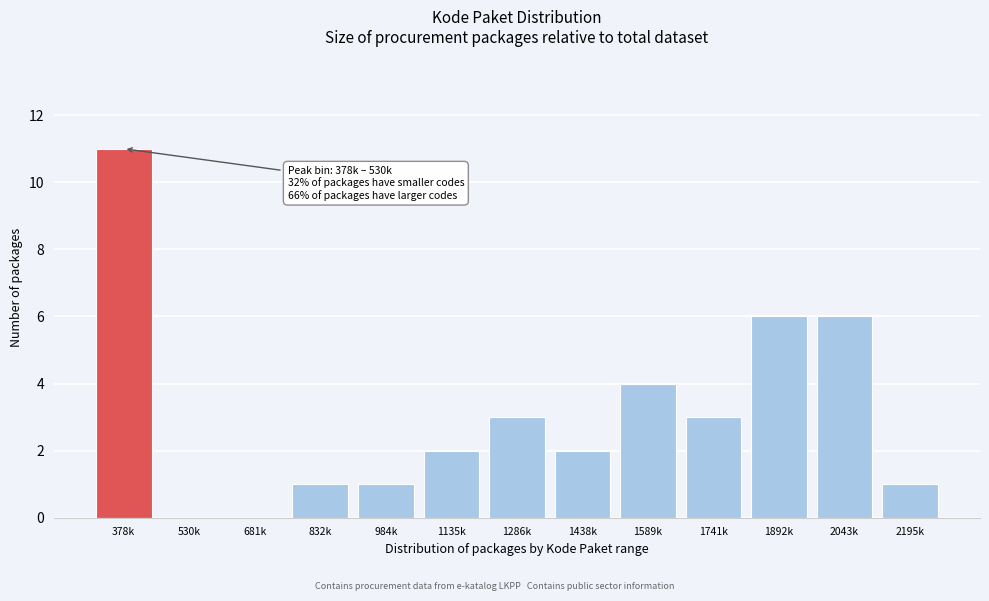

Reading left to right, extract all data points from this chart.

378k=11	530k=0	681k=0	832k=1	984k=1	1135k=2	1286k=3	1438k=2	1589k=4	1741k=3	1892k=6	2043k=6	2195k=1